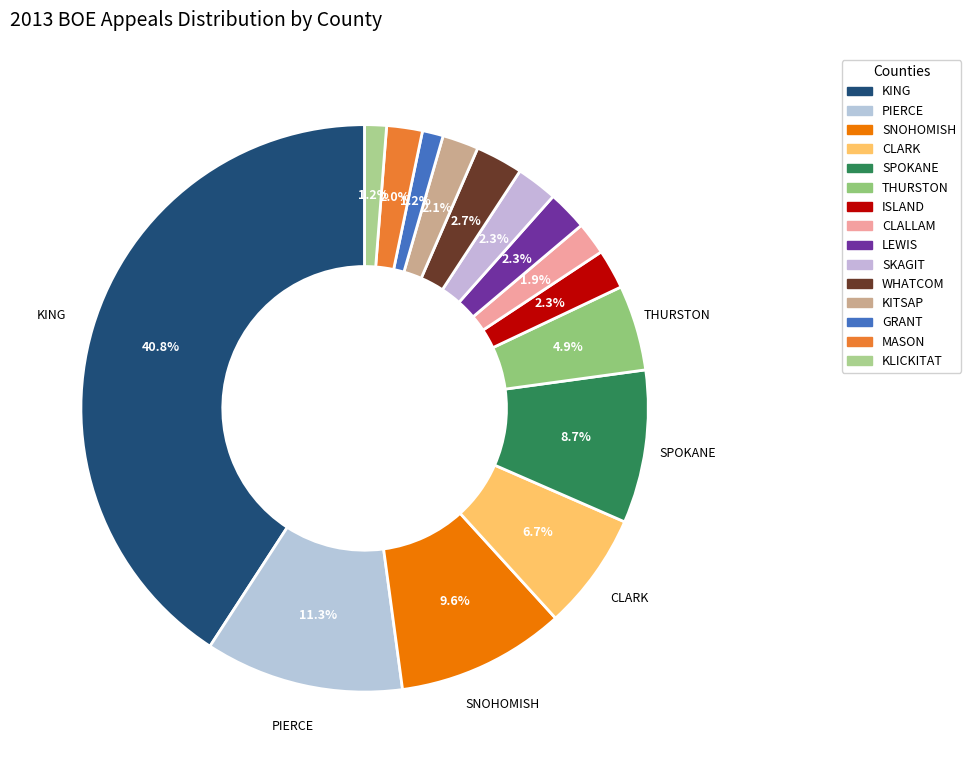

Is SKAGIT the majority of the pie?

No